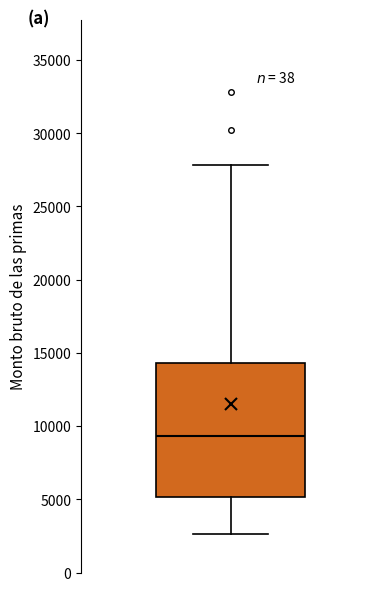

Transcribe this box plot: give where the median line is, the range the box spans, and where the two whiskers end, as read against the y-axis. The values are not printed on the chart, so give them approximately, as read against the axis.

median 9500, box 5000 to 14500, whiskers 2500 to 28000